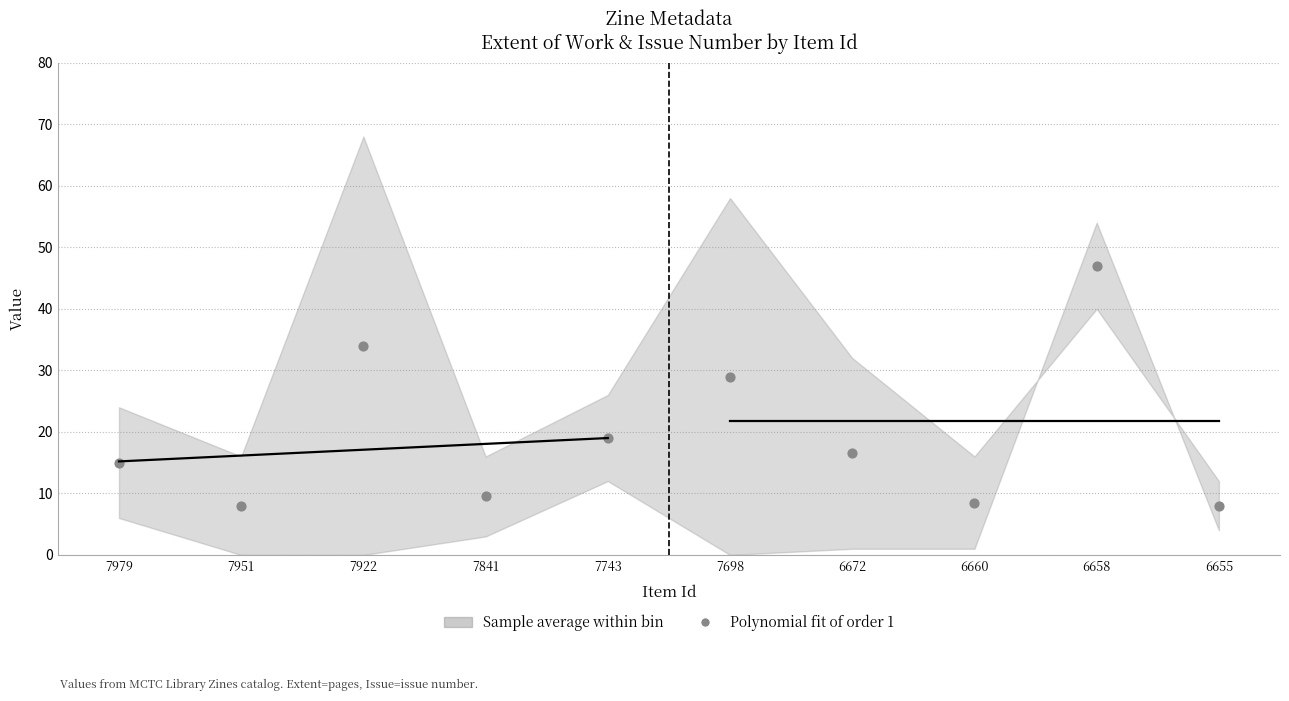

What Y value in the scatter plot is closest to 27?

29.0